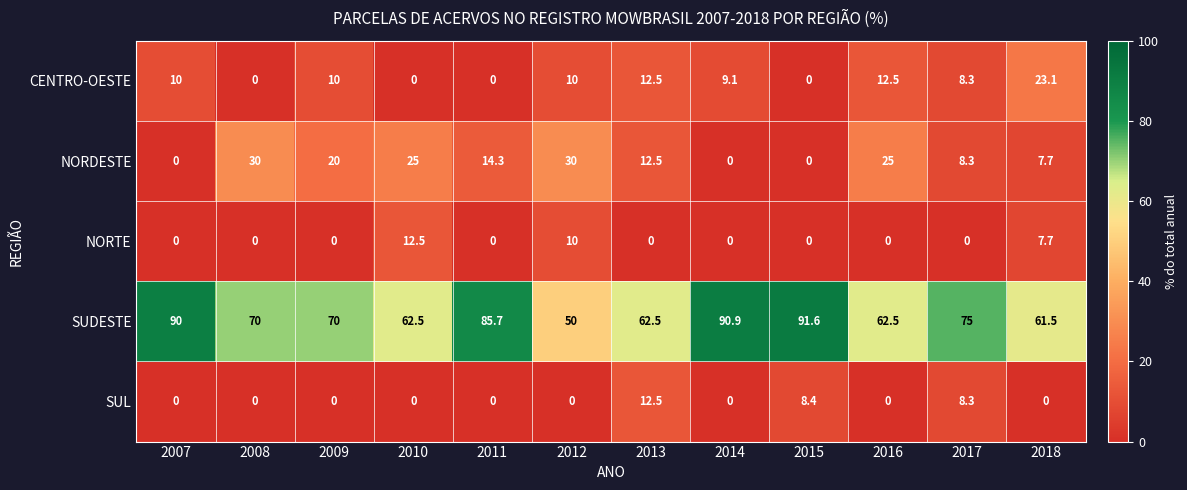

What is the approximate value of SUDESTE at 2015?

91.6